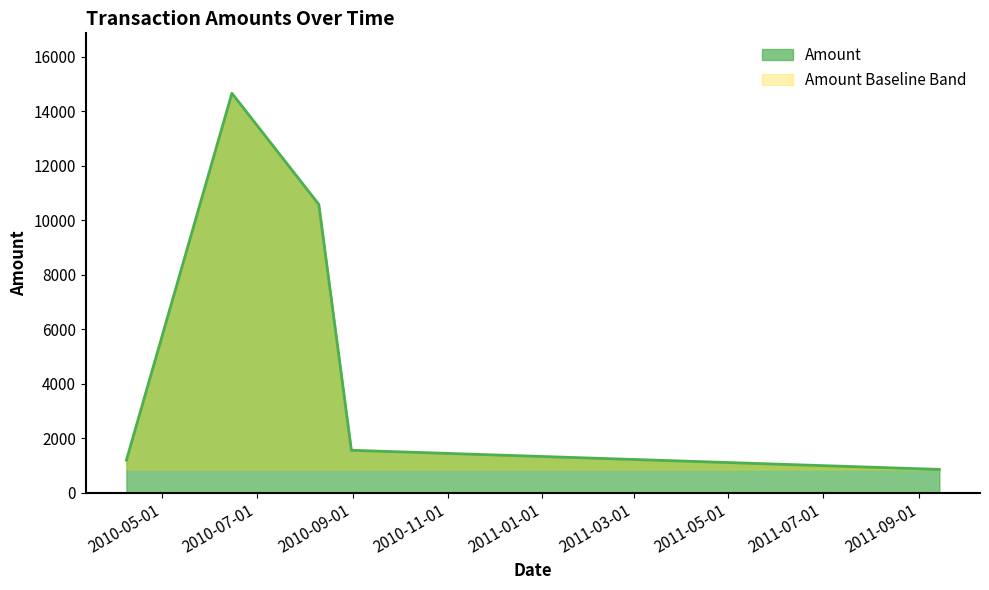

At which category does the data reach its first local peak?

2010-06-15